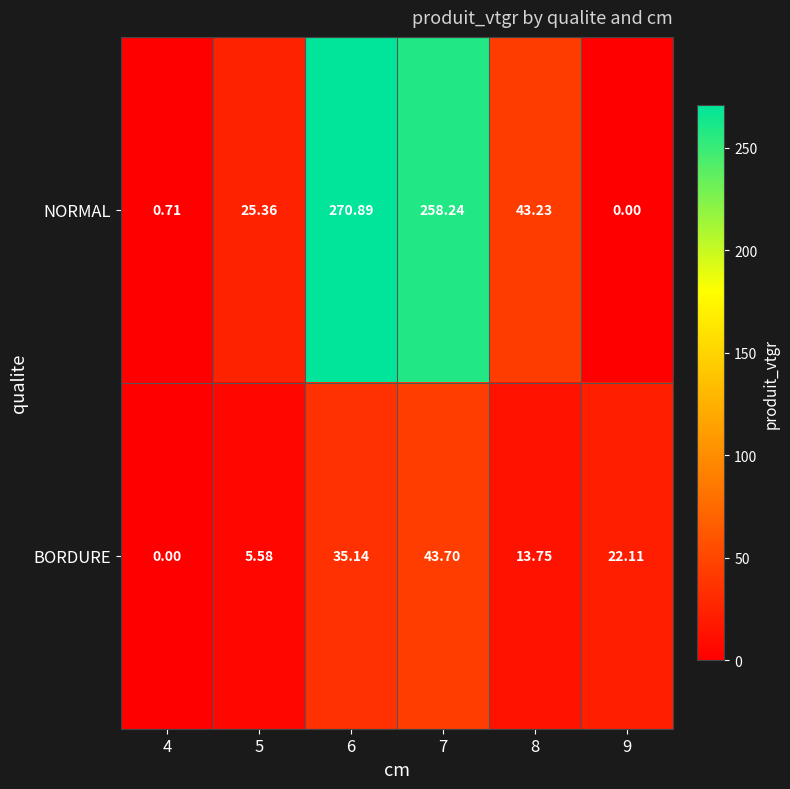

At 8, list the series in order from smallest to largest.

BORDURE, NORMAL